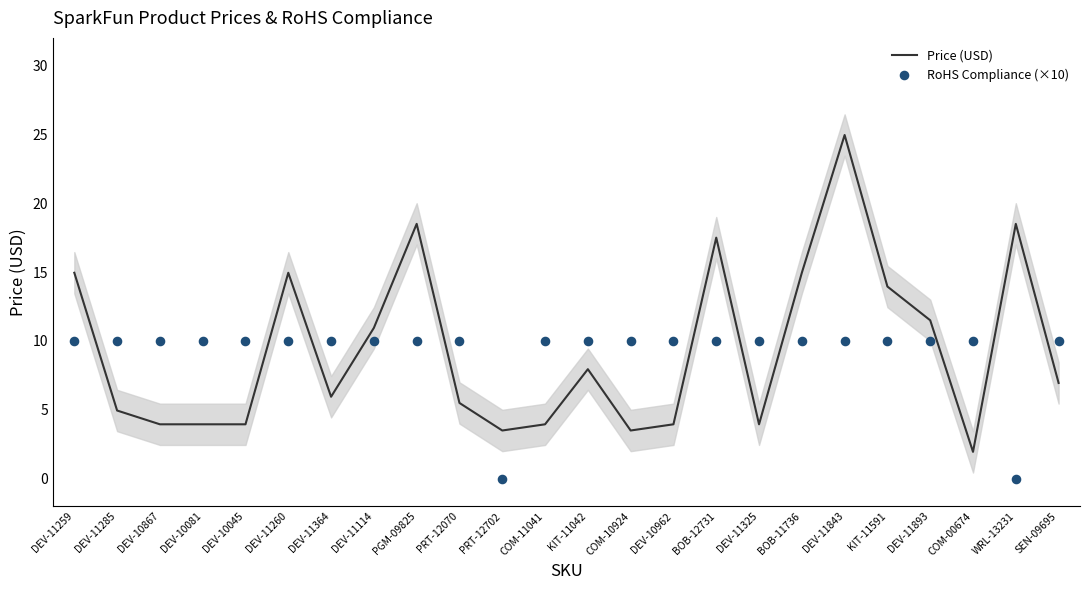

Which series contains the lowest Y value?

RoHS Compliance (×10)